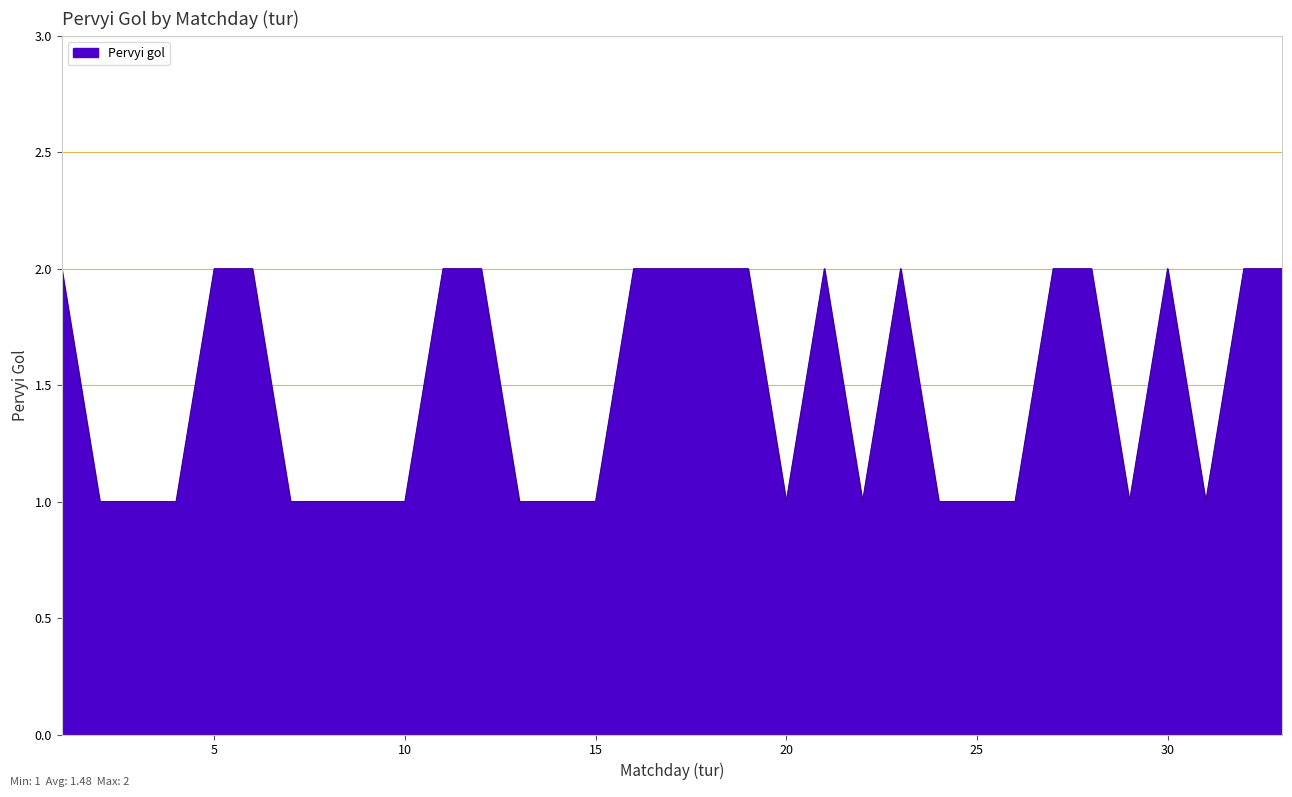

Reading left to right, transcribe all the data shown in this chart.

2	1	1	1	2	2	1	1	1	1	2	2	1	1	1	2	2	2	2	1	2	1	2	1	1	1	2	2	1	2	1	2	2